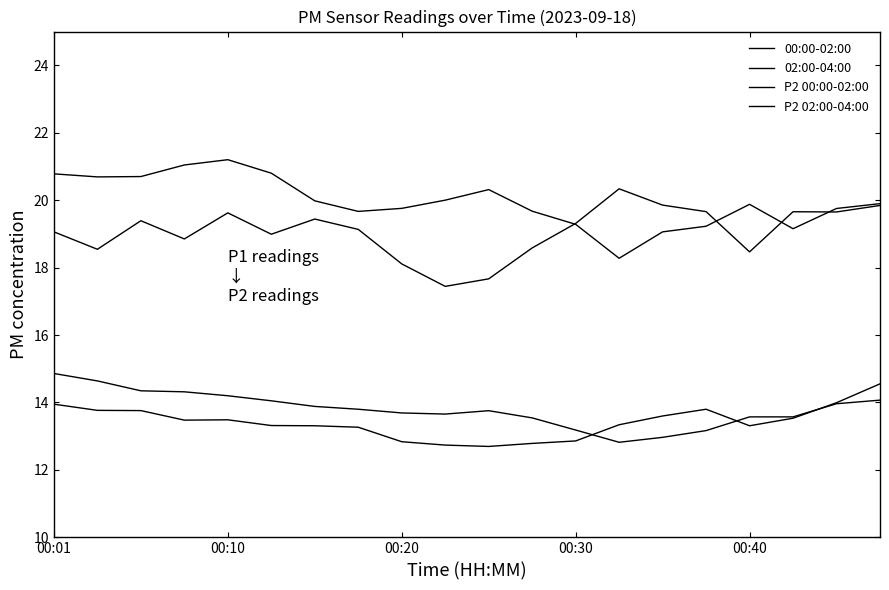

What is the greatest value displayed?

21.2